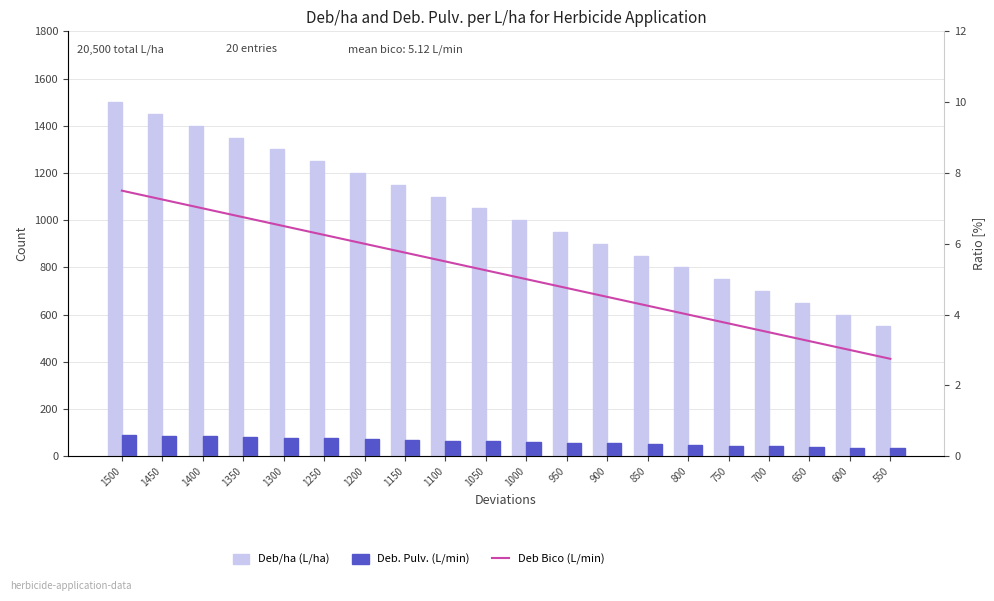

Reading right to left, what are all the values shown in this chart?

Deb/ha (L/ha): 550=550.0	600=600.0	650=650.0	700=700.0	750=750.0	800=800.0	850=850.0	900=900.0	950=950.0	1000=1000.0	1050=1050.0	1100=1100.0	1150=1150.0	1200=1200.0	1250=1250.0	1300=1300.0	1350=1350.0	1400=1400.0	1450=1450.0	1500=1500.0
Deb. Pulv. (L/min): 550=33.0	600=36.0	650=39.0	700=42.0	750=45.0	800=48.0	850=51.0	900=54.0	950=57.0	1000=60.0	1050=63.0	1100=66.0	1150=69.0	1200=72.0	1250=75.0	1300=78.0	1350=81.0	1400=84.0	1450=87.0	1500=90.0
Deb Bico (L/min): 550=2.8	600=3.0	650=3.2	700=3.5	750=3.8	800=4.0	850=4.2	900=4.5	950=4.8	1000=5.0	1050=5.2	1100=5.5	1150=5.8	1200=6.0	1250=6.2	1300=6.5	1350=6.8	1400=7.0	1450=7.2	1500=7.5